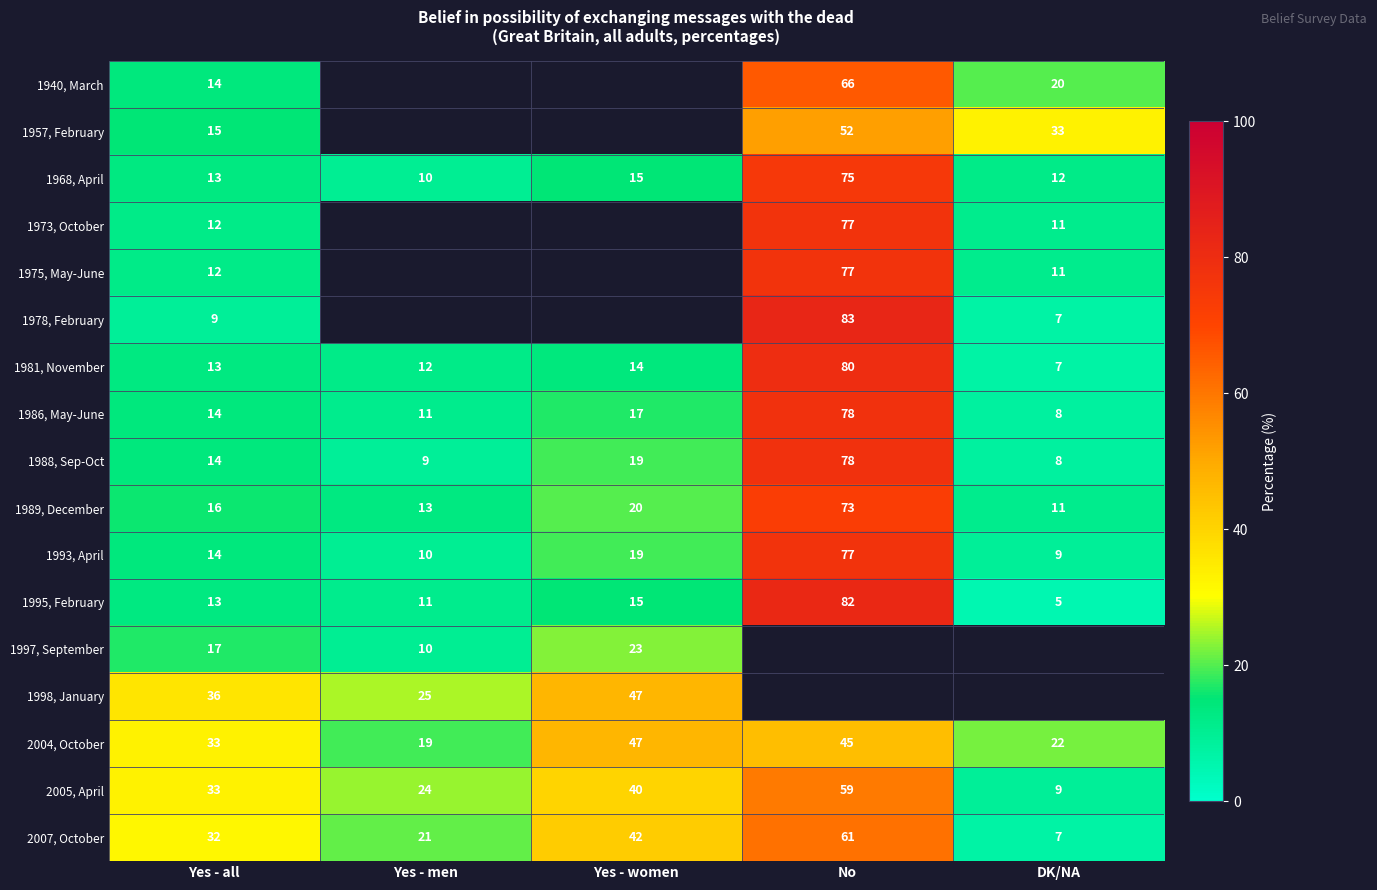

Where is 1981, November nearest to the value 43?

Yes - women